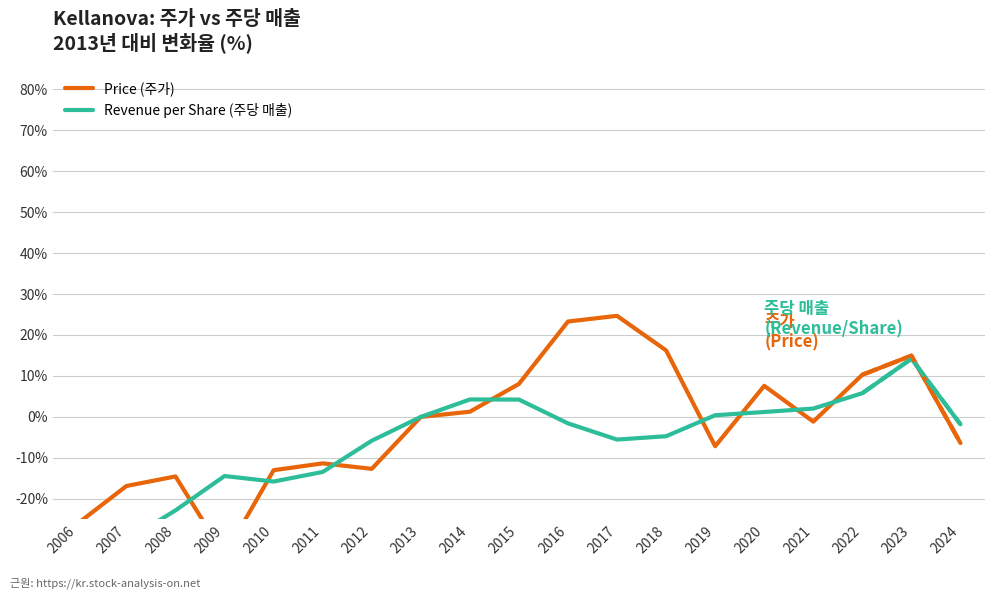

How many intersections are there between Revenue per Share (주당 매출) and Price (주가)?

9